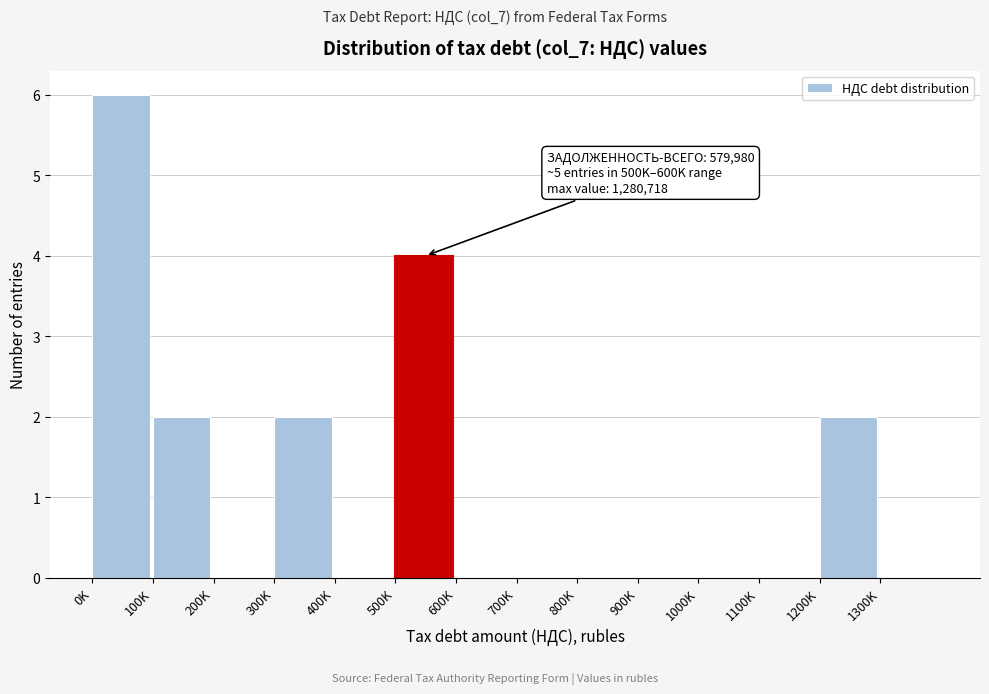

Reading left to right, extract all data points from this chart.

0K=6	100K=2	200K=0	300K=2	400K=0	500K=4	600K=0	700K=0	800K=0	900K=0	1000K=0	1100K=0	1200K=2	1300K=0